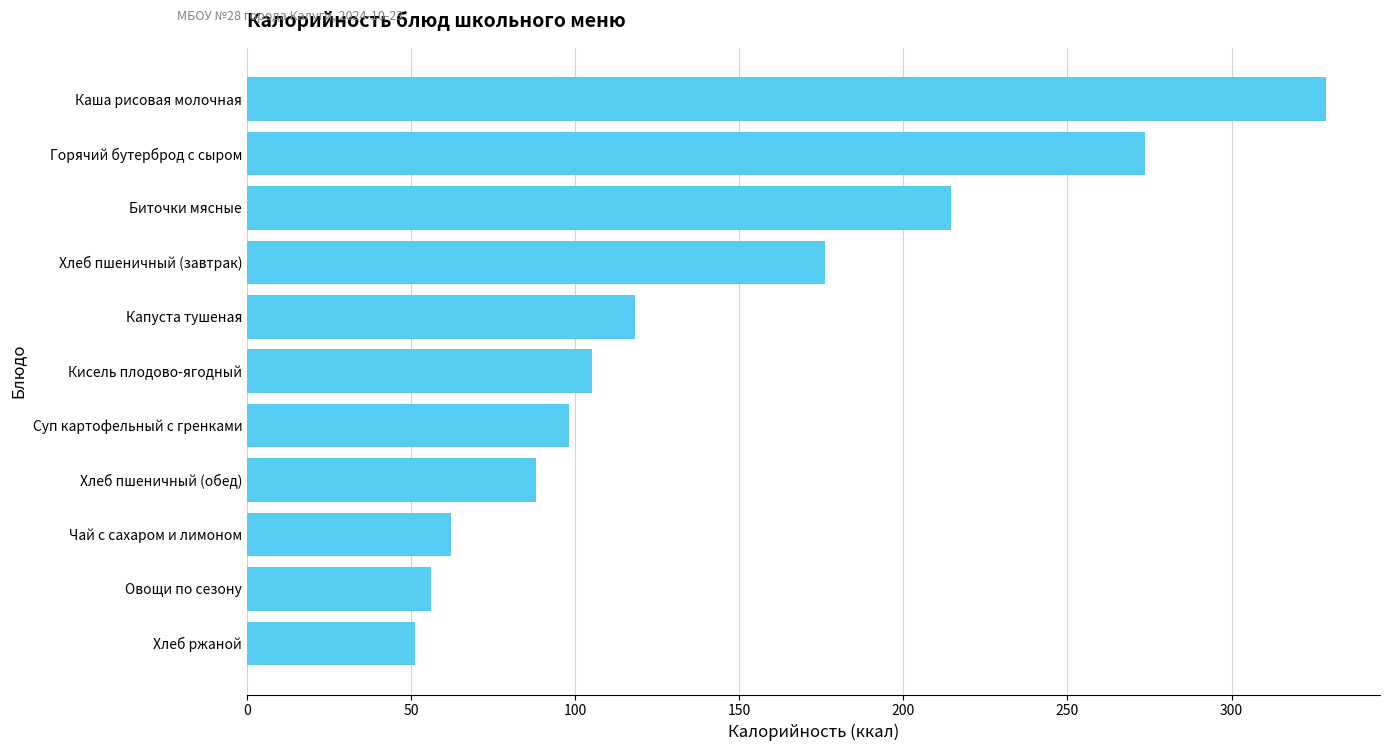

What is the difference between the second highest and minimum values?

222.5